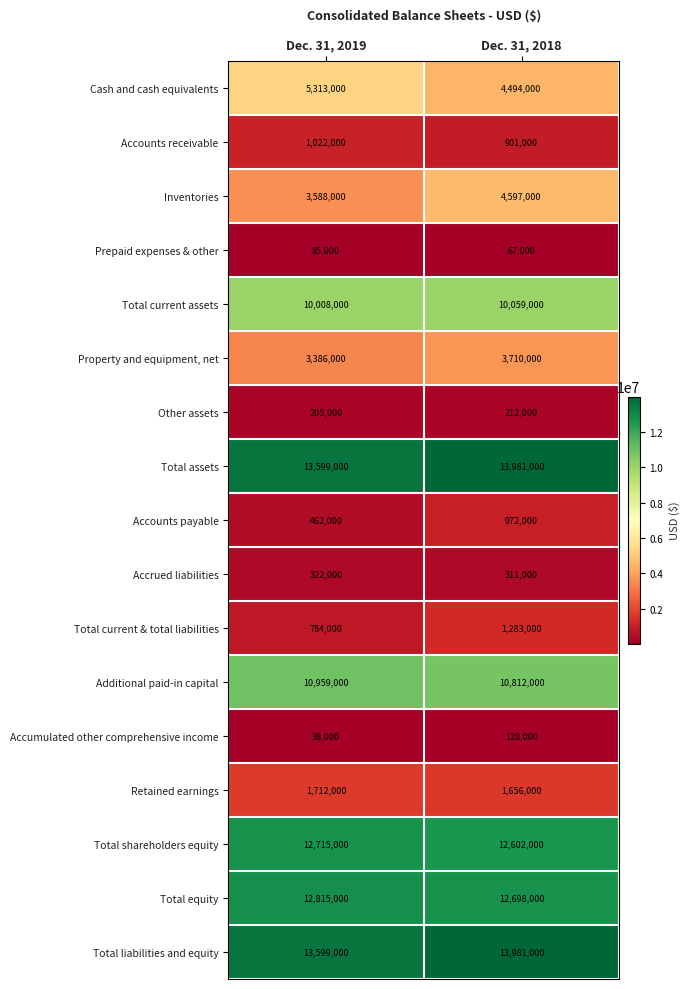

The Property and equipment, net series shows 2588864 at Dec. 31, 2018. True or false?

False